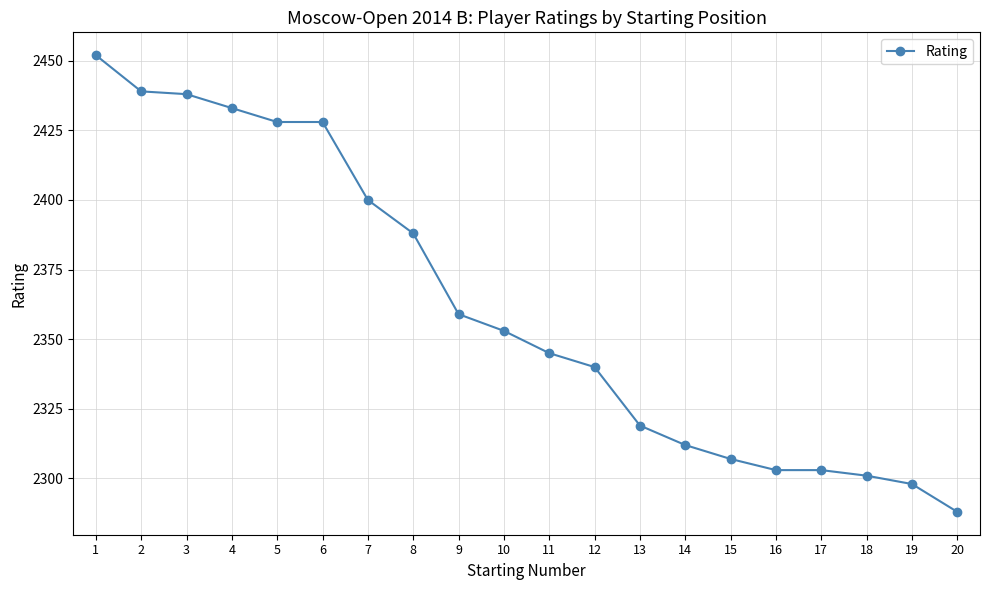

What is the approximate value at 8?

2388